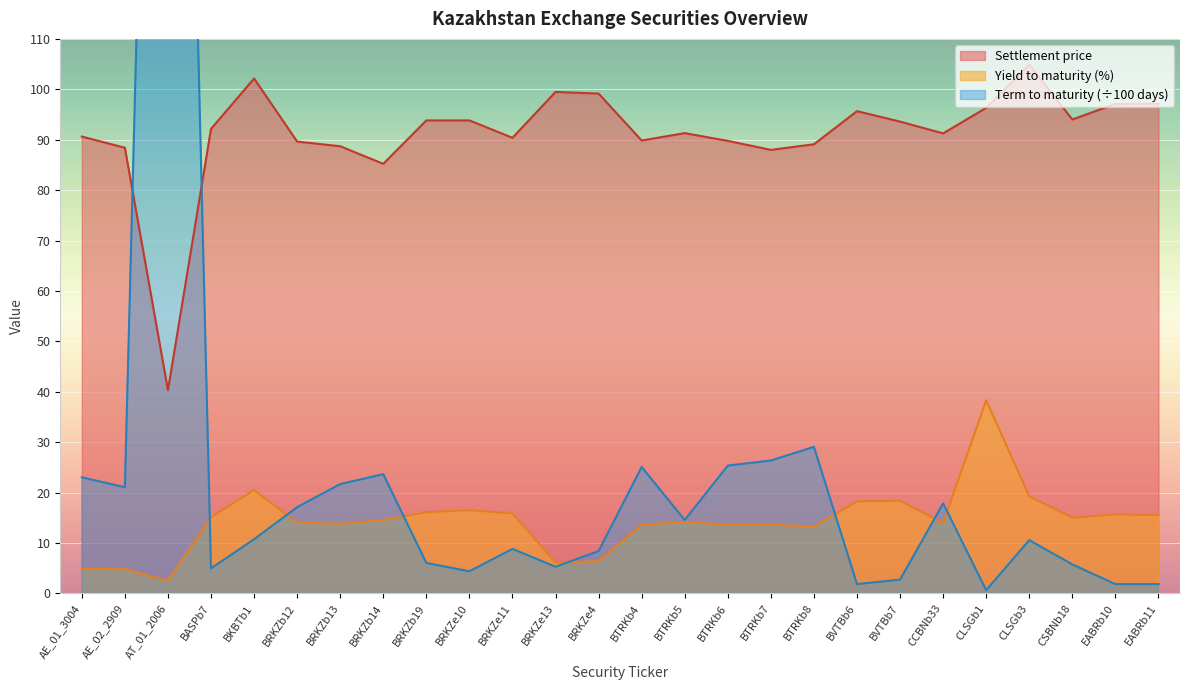

What is the label of the 10th point from the right?

BTRKb7